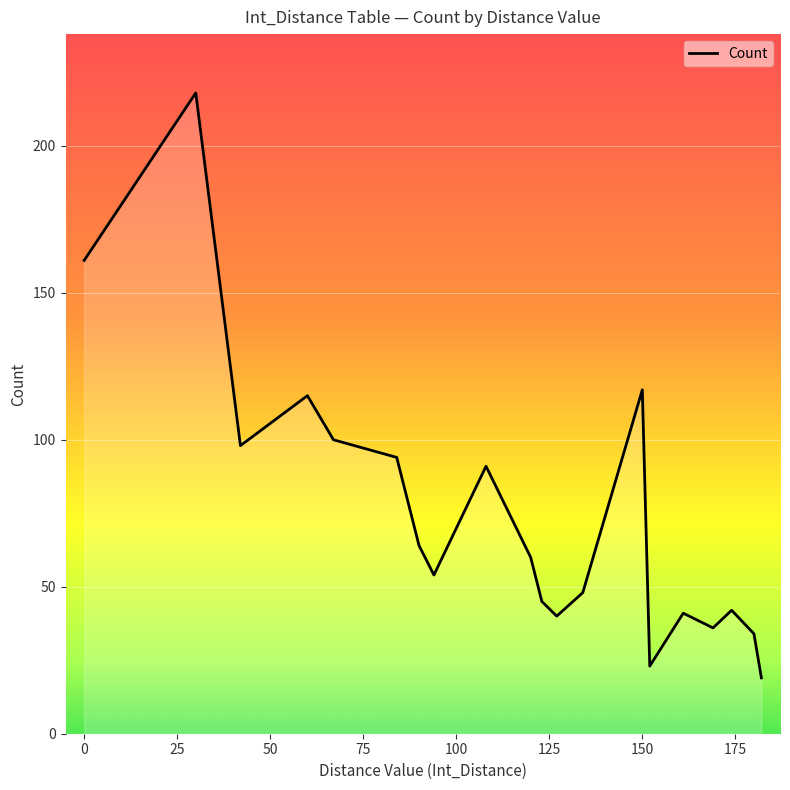

What is the smallest value displayed?

19